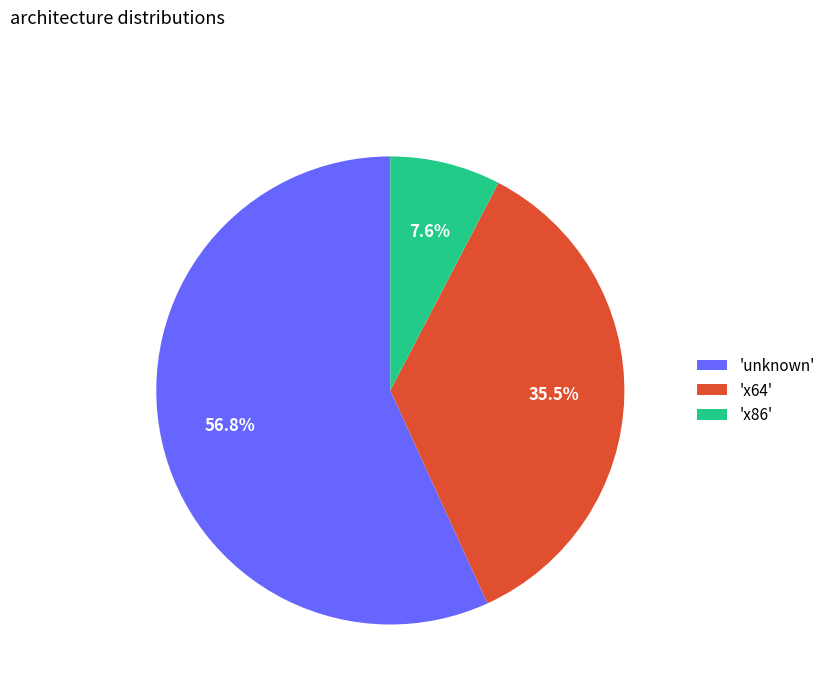

What is the majority slice?

'unknown'